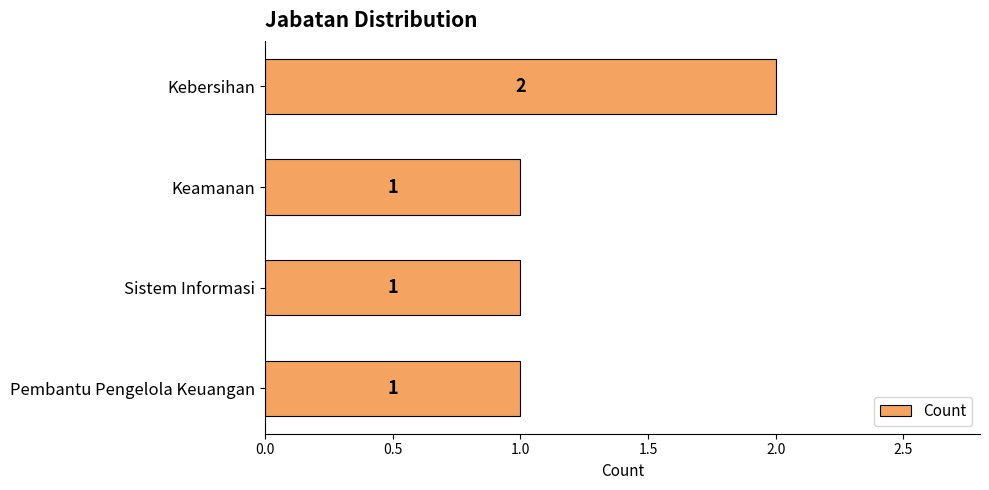

Reading bottom to top, list all the values displayed in this chart.

Pembantu Pengelola Keuangan=1	Sistem Informasi=1	Keamanan=1	Kebersihan=2